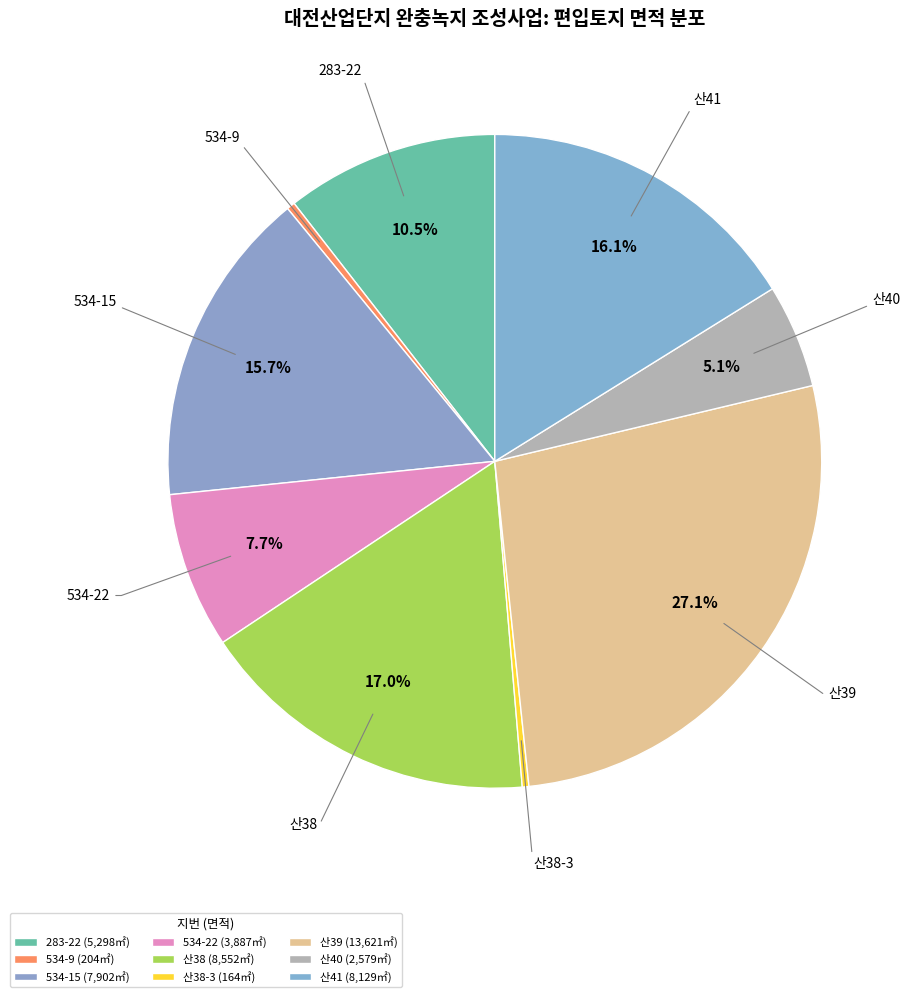

Is it true that 산39 is 27% of the pie?

True